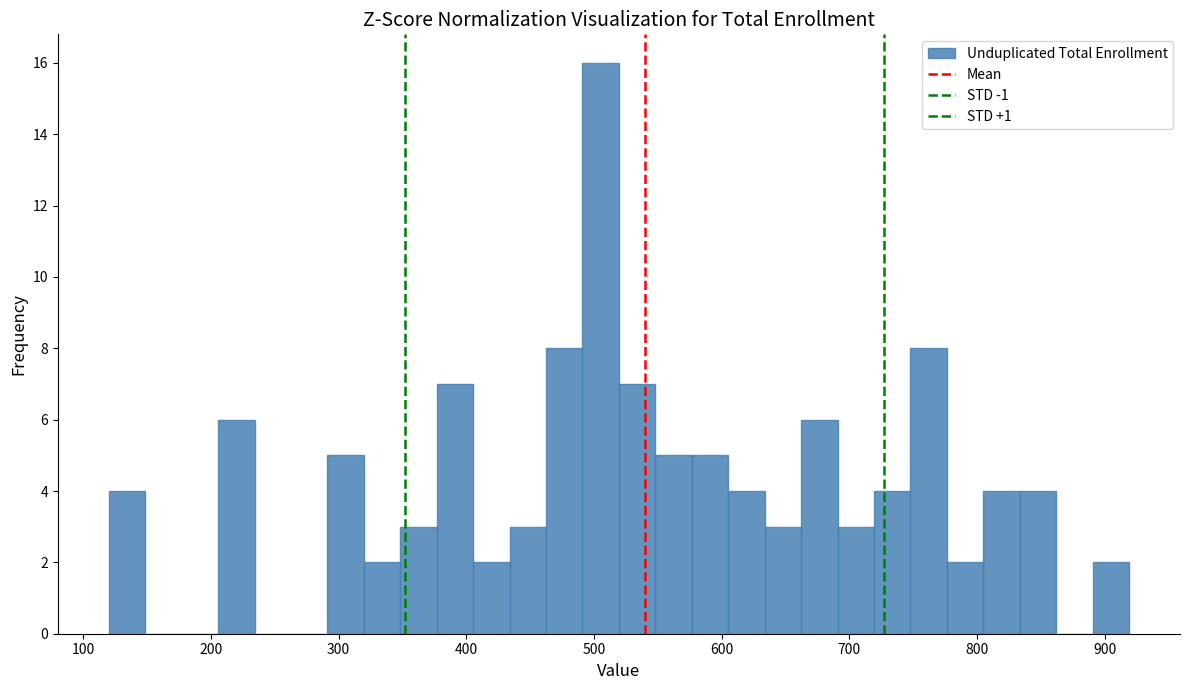

Read against the x-axis, roughly where is the centre of the tallest bar?

510